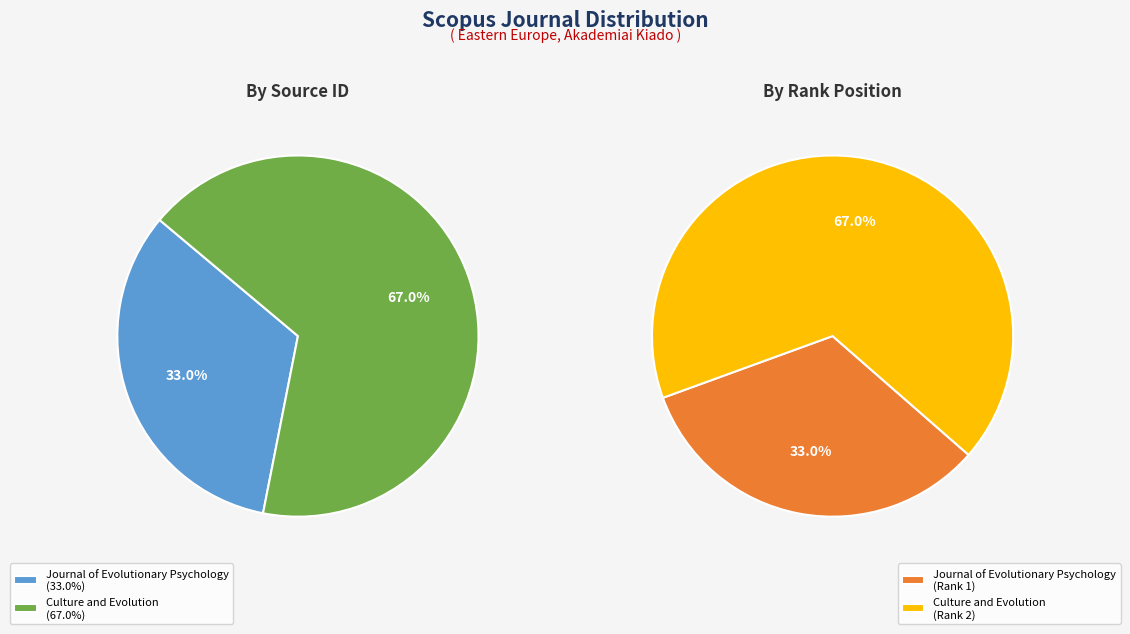

Rank the categories by value from lowest to highest.

Journal of Evolutionary Psychology, Culture and Evolution